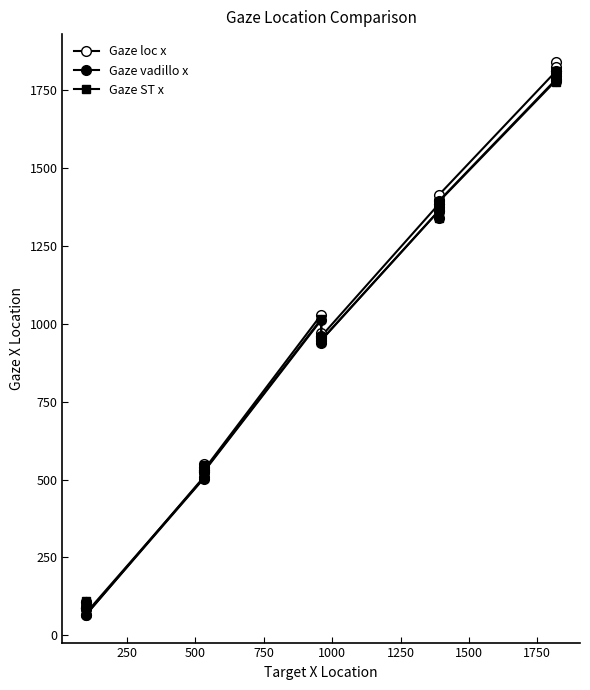

What is the difference between the second highest and minimum values in the Gaze ST x series?

1722.0